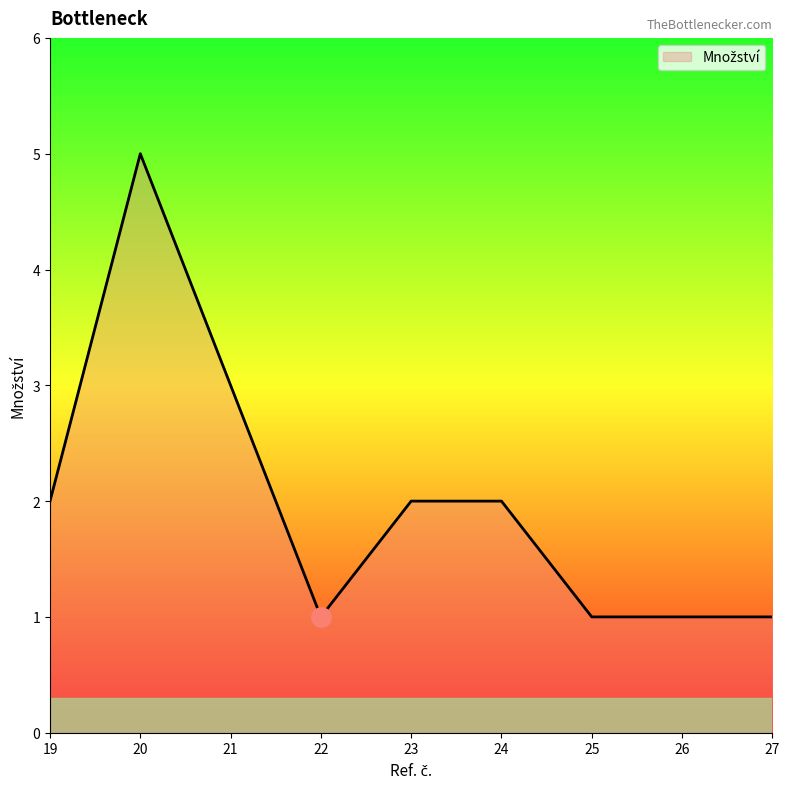

Reading left to right, list all the values displayed in this chart.

19=2	20=5	21=3	22=1	23=2	24=2	25=1	26=1	27=1